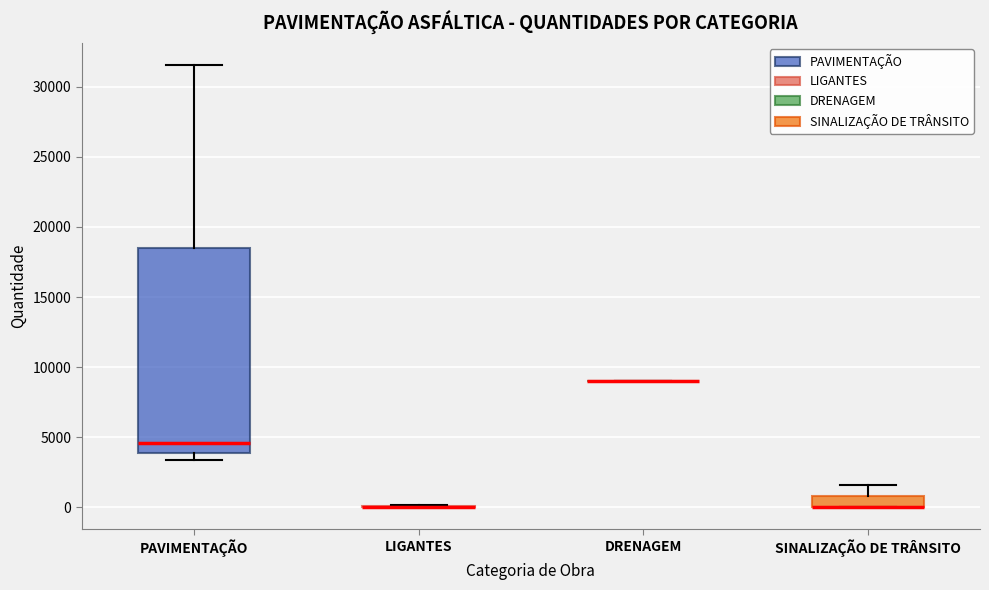

Reading left to right, read every box against the y-axis: the position of its median line, the range the box covers, and the ends of its whiskers. The values are not printed on the chart, so give them approximately, as read against the axis.

PAVIMENTAÇÃO: median 4500, box 4000 to 18500, whiskers 3500 to 31500
LIGANTES: box collapsed to a line at 0, whiskers 0 to 0
DRENAGEM: box collapsed to a line at 9000, whiskers 9000 to 9000
SINALIZAÇÃO DE TRÂNSITO: median 0 (drawn on the box's lower edge), box 0 to 1000, whiskers 0 to 1500